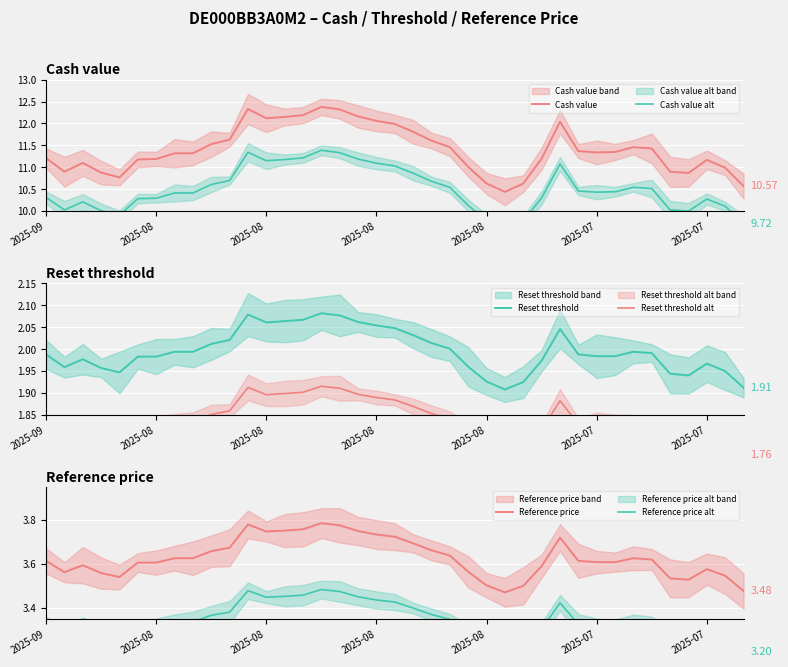

What is the minimum value shown in the chart?

1.8